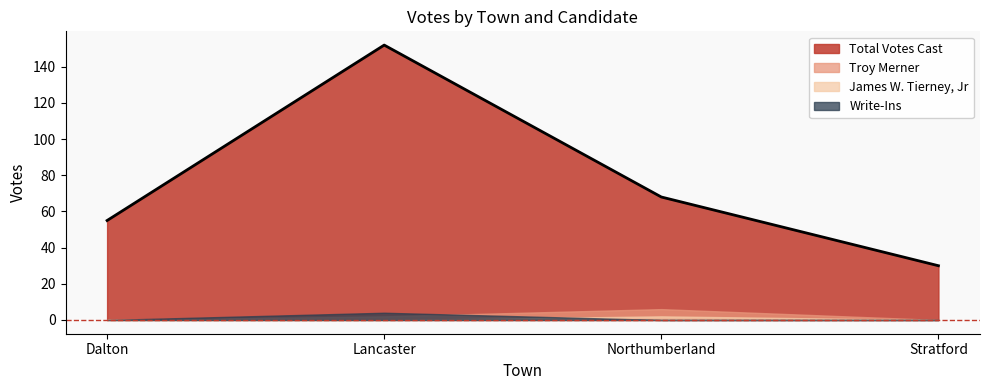

At how many categories does at least one series exceed 81?

1